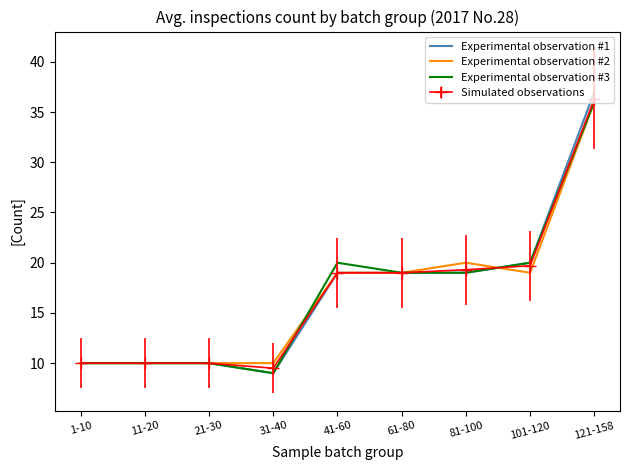

At which label is Experimental observation #2 closest to 23?

81-100